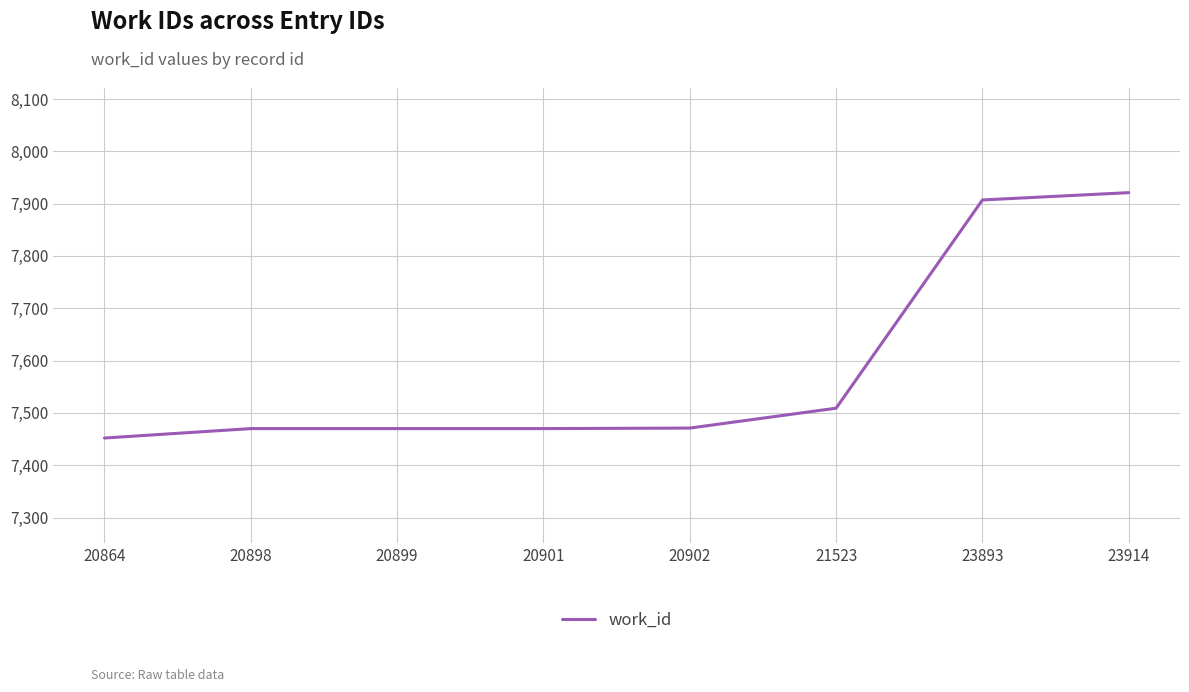

Where is the data nearest to the value 7686?

21523